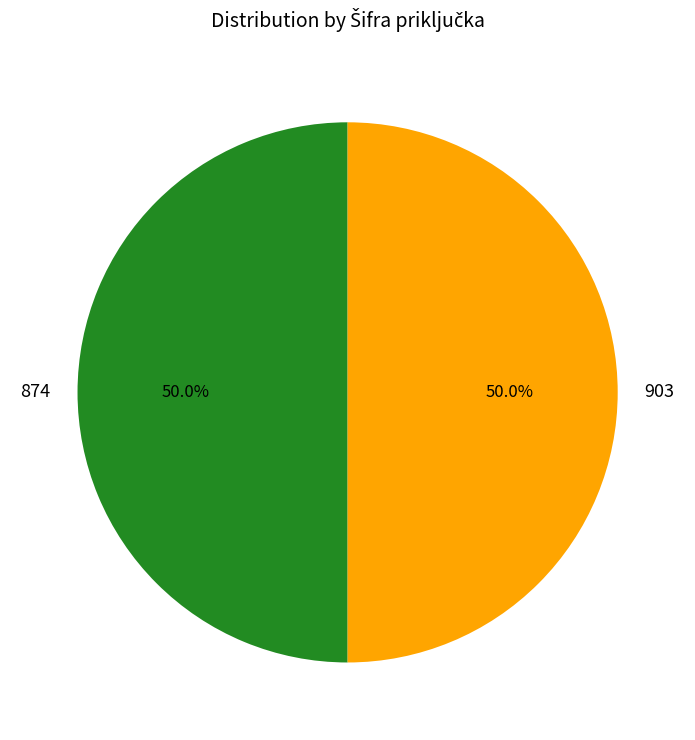

Approximately how many times larger is the value at 903 compared to 874?

1.0